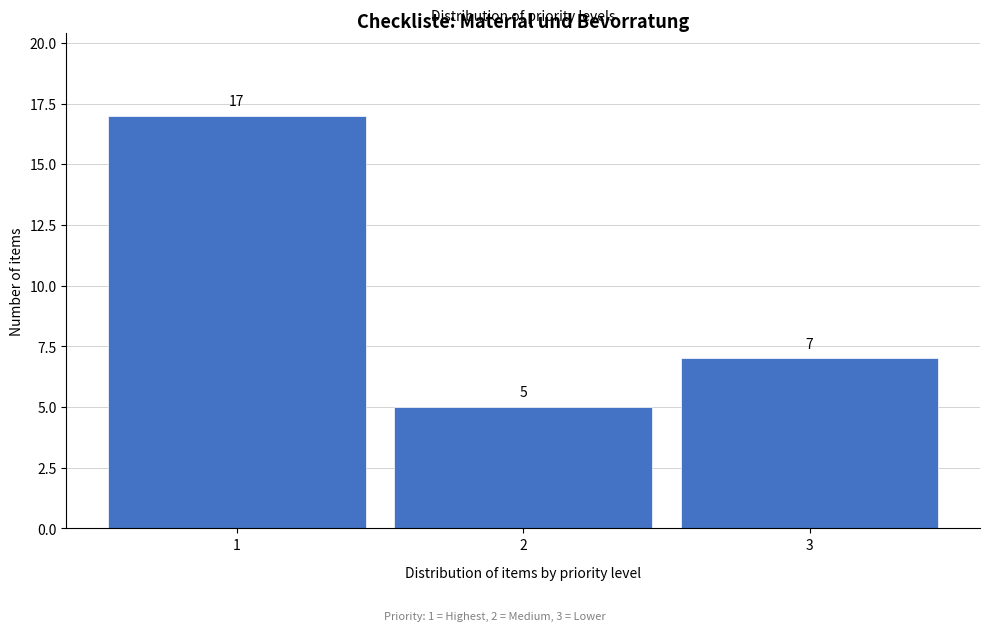

Over which range of the x-axis is the bar tallest?

0.5 to 1.5